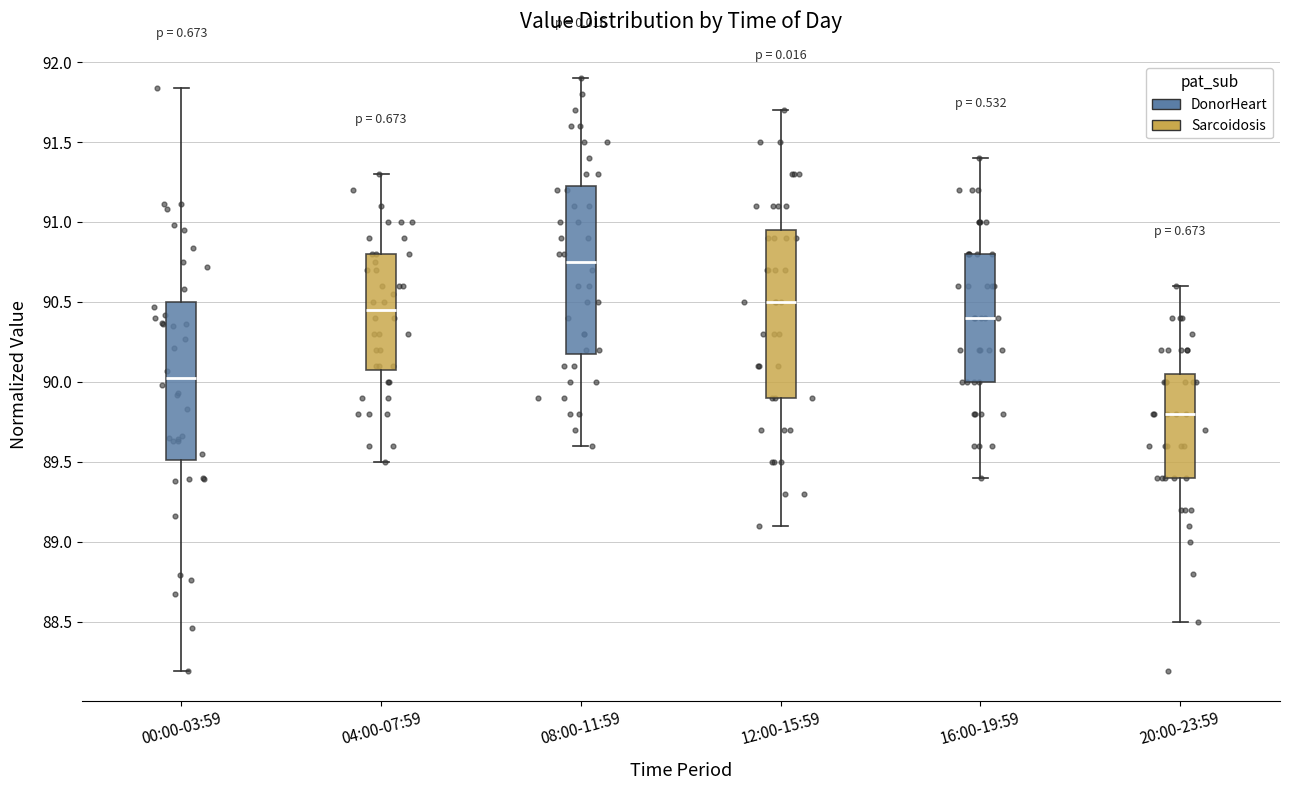

Where is the upper edge of the box for 20:00-23:59 on the y-axis? The values are not printed on the chart, so give them approximately, as read against the axis.

90.05